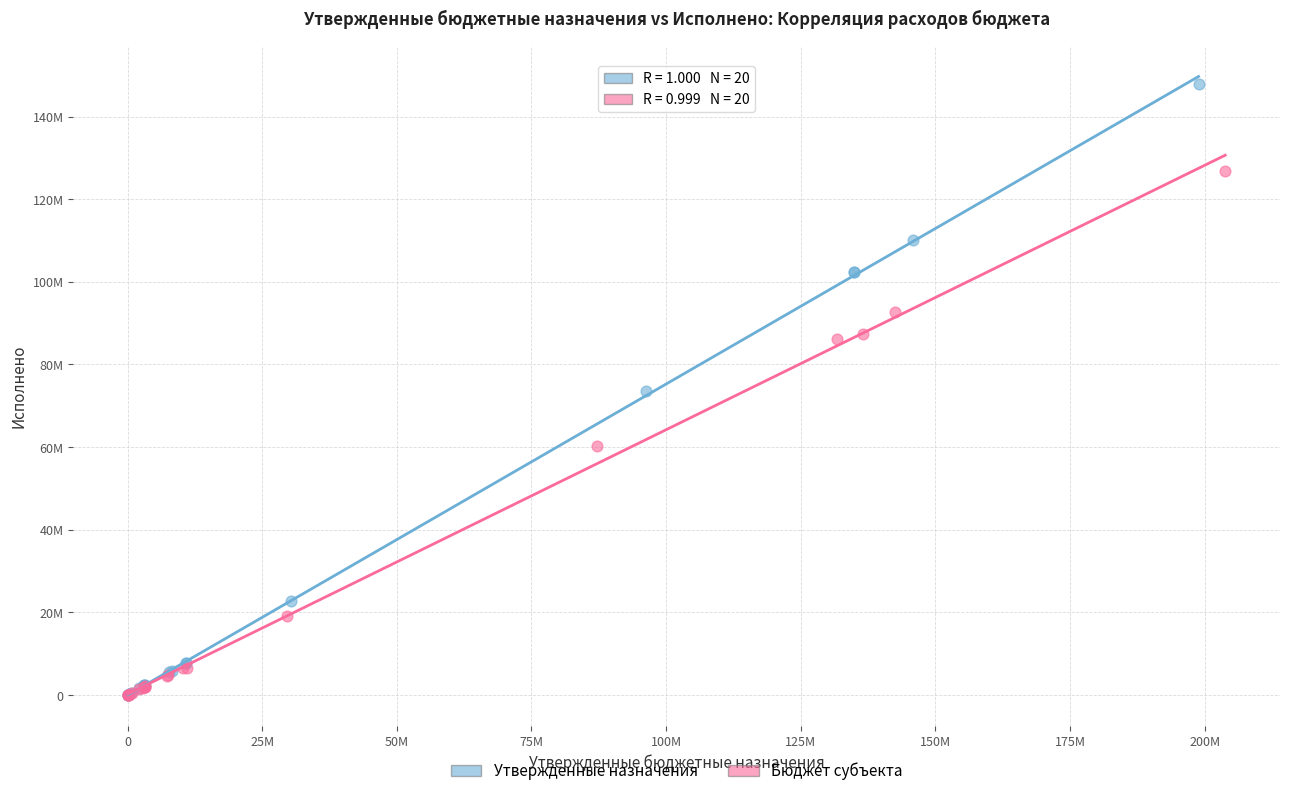

What are all the series names shown in the legend?

Утвержденные назначения, Бюджет субъекта